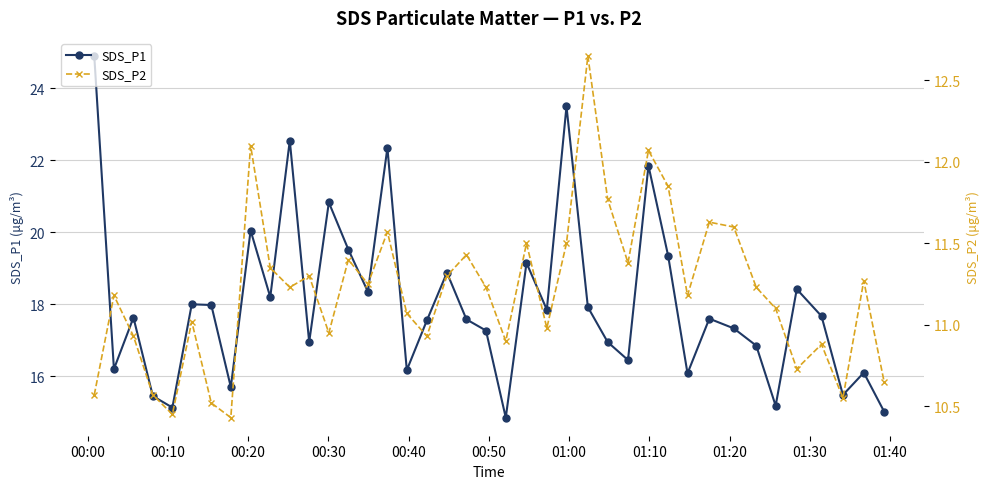

In SDS_P1, how many points are lower than both neighbors (excluding endpoints)?

13